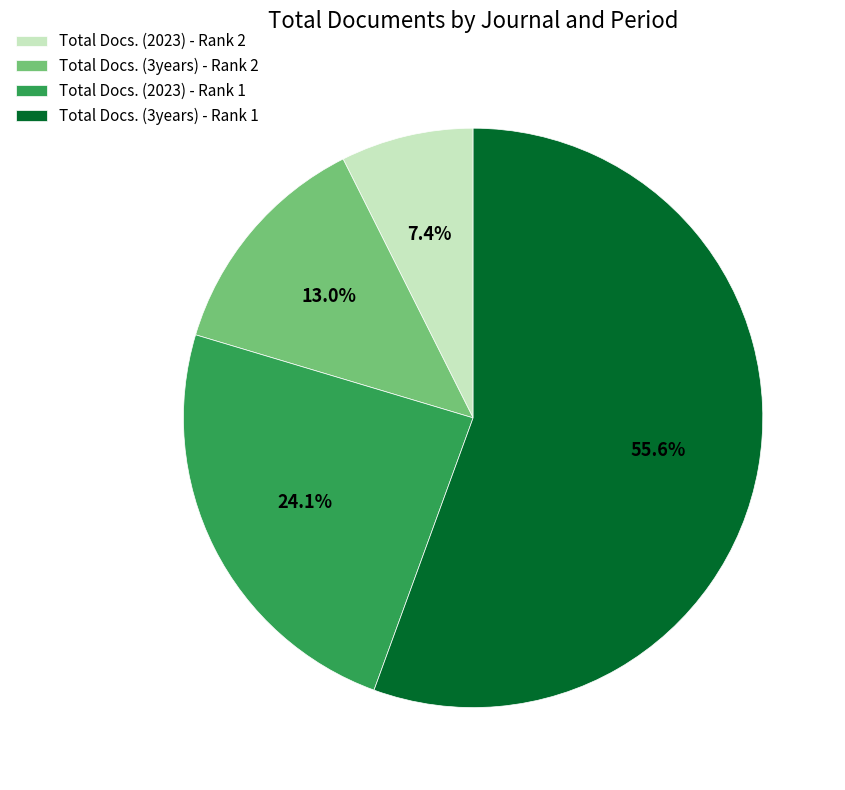

Which slice is the smallest?

Total Docs. (2023) - Rank 2